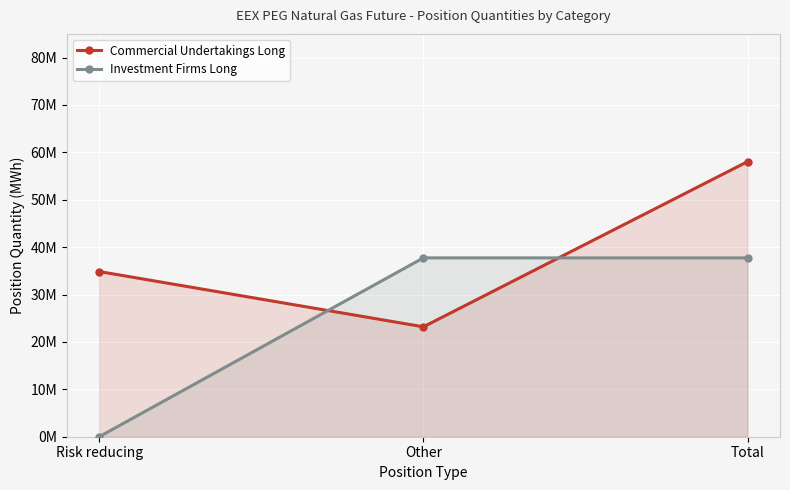

Between Risk reducing and Other, which is larger?

Risk reducing